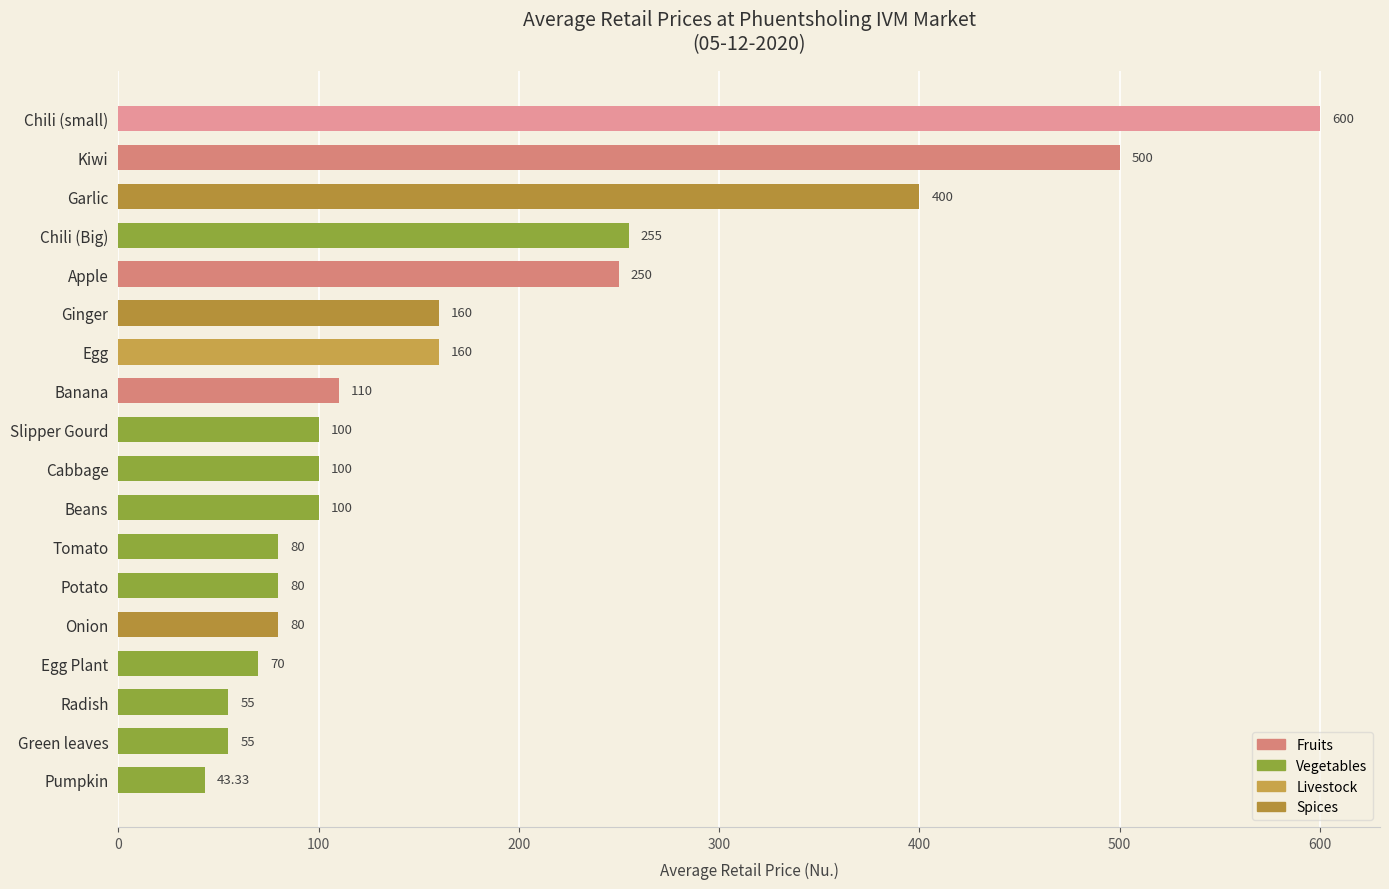

At which label is the value closest to 321?

Chili (Big)